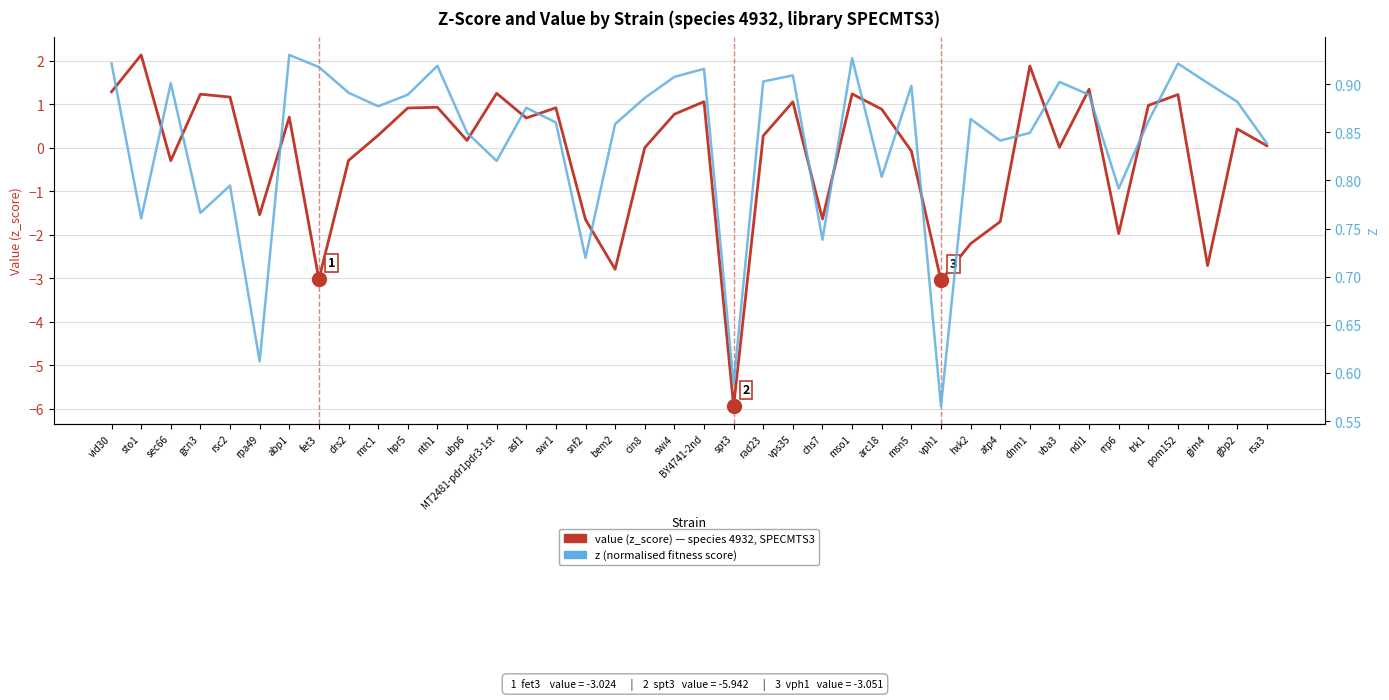

Reading right to left, extract all data points from this chart.

value (z_score): 0.0	0.4	-2.7	1.2	1.0	-2.0	1.3	0.0	1.9	-1.7	-2.2	-3.1	-0.1	0.9	1.2	-1.6	1.1	0.3	-5.9	1.1	0.8	0.0	-2.8	-1.7	0.9	0.7	1.2	0.2	0.9	0.9	0.3	-0.3	-3.0	0.7	-1.5	1.2	1.2	-0.3	2.1	1.3
z (normalised): 0.8	0.9	0.9	0.9	0.9	0.8	0.9	0.9	0.8	0.8	0.9	0.6	0.9	0.8	0.9	0.7	0.9	0.9	0.6	0.9	0.9	0.9	0.9	0.7	0.9	0.9	0.8	0.8	0.9	0.9	0.9	0.9	0.9	0.9	0.6	0.8	0.8	0.9	0.8	0.9